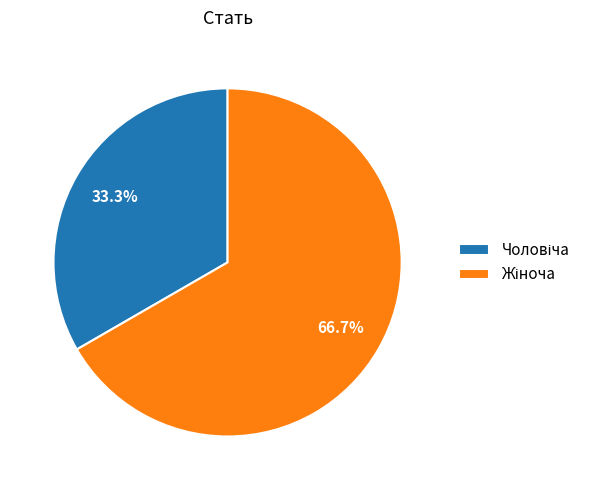

Is there a majority slice in this chart?

Yes